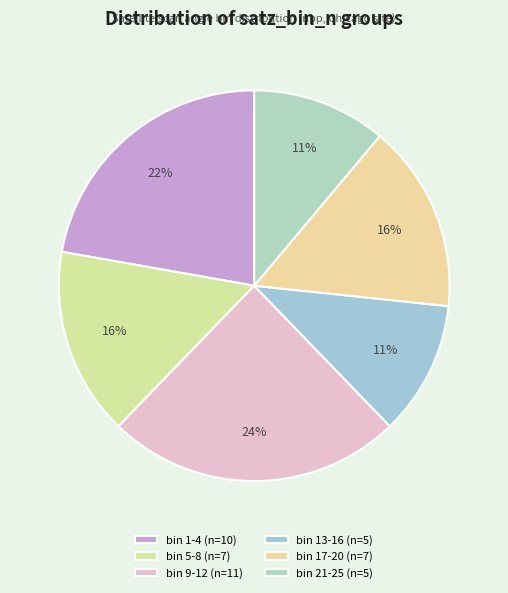

How many slices are in this pie chart?

6